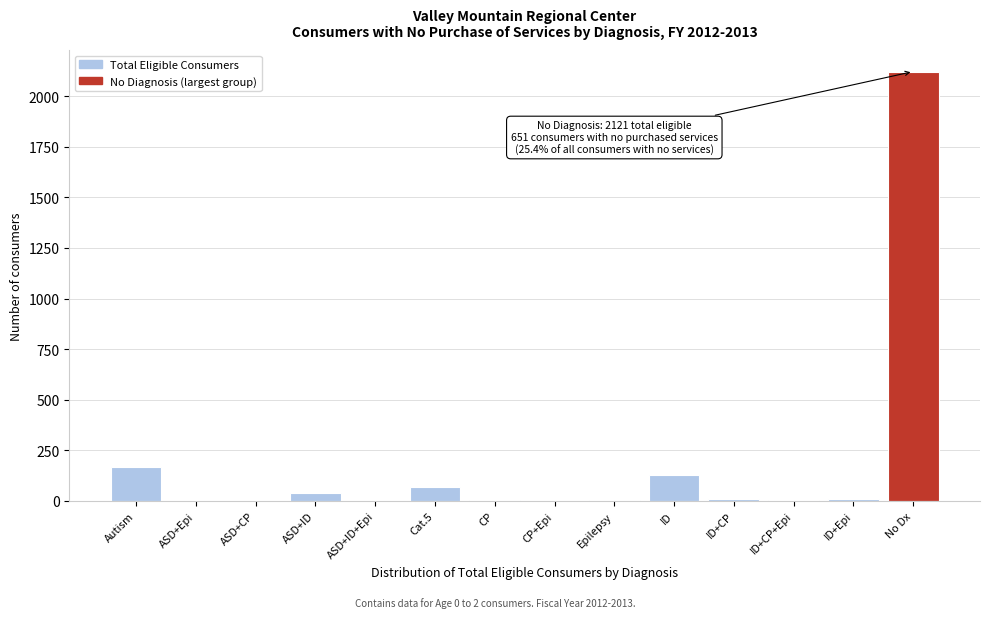

Which category has the highest value across all series?

No Dx